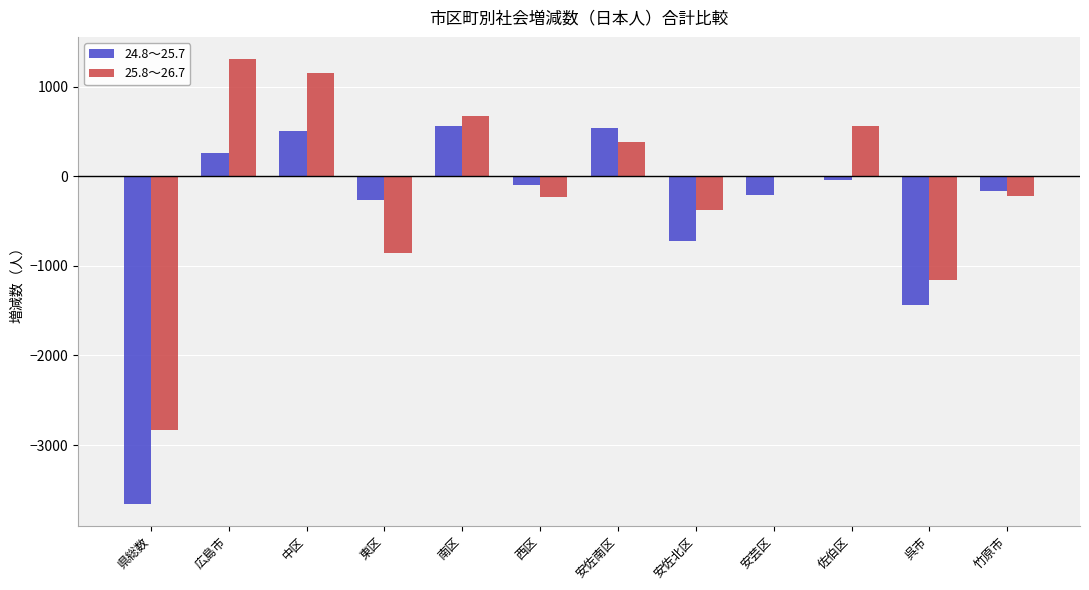

What are all the series names shown in the legend?

24.8～25.7, 25.8～26.7